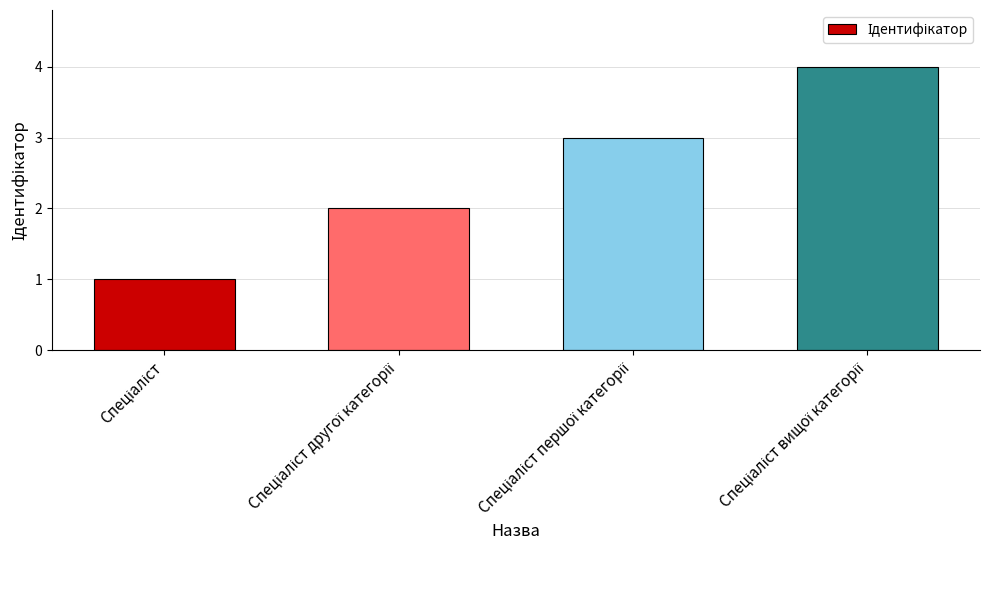

What is the maximum value shown in the chart?

4